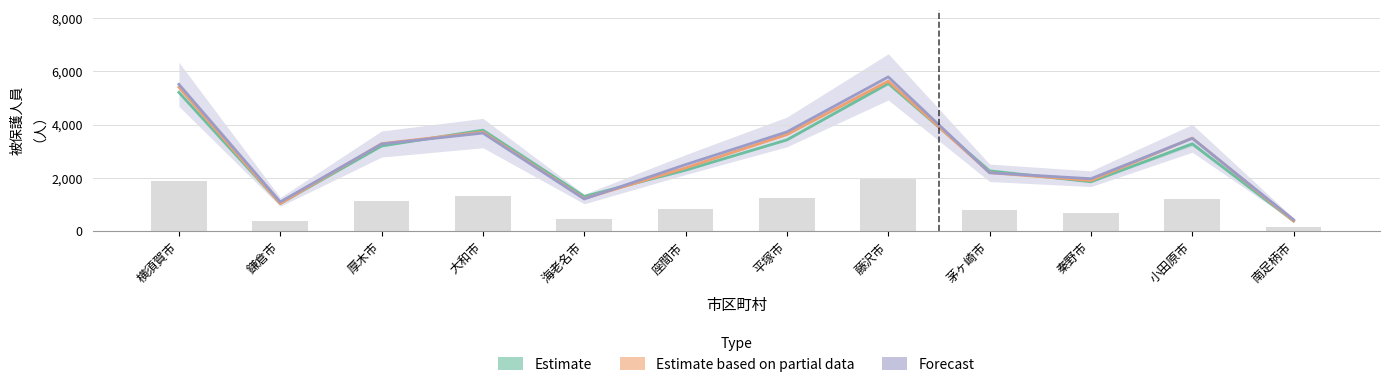

Between 厚木市 and 南足柄市, which series saw the biggest shift?

Estimate based on partial data